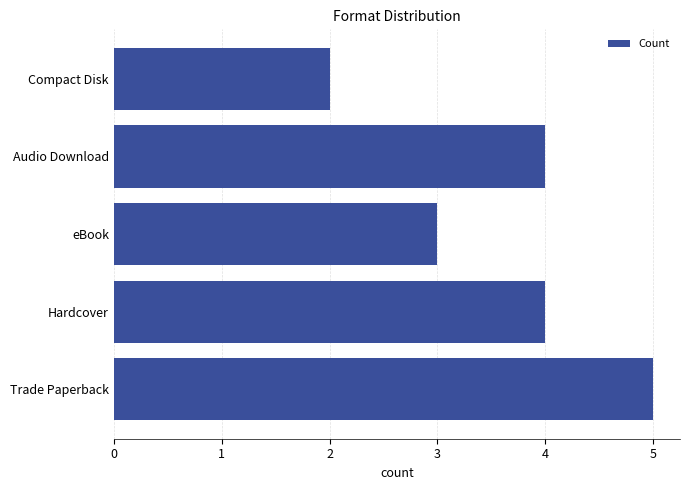

What is the greatest value displayed?

5